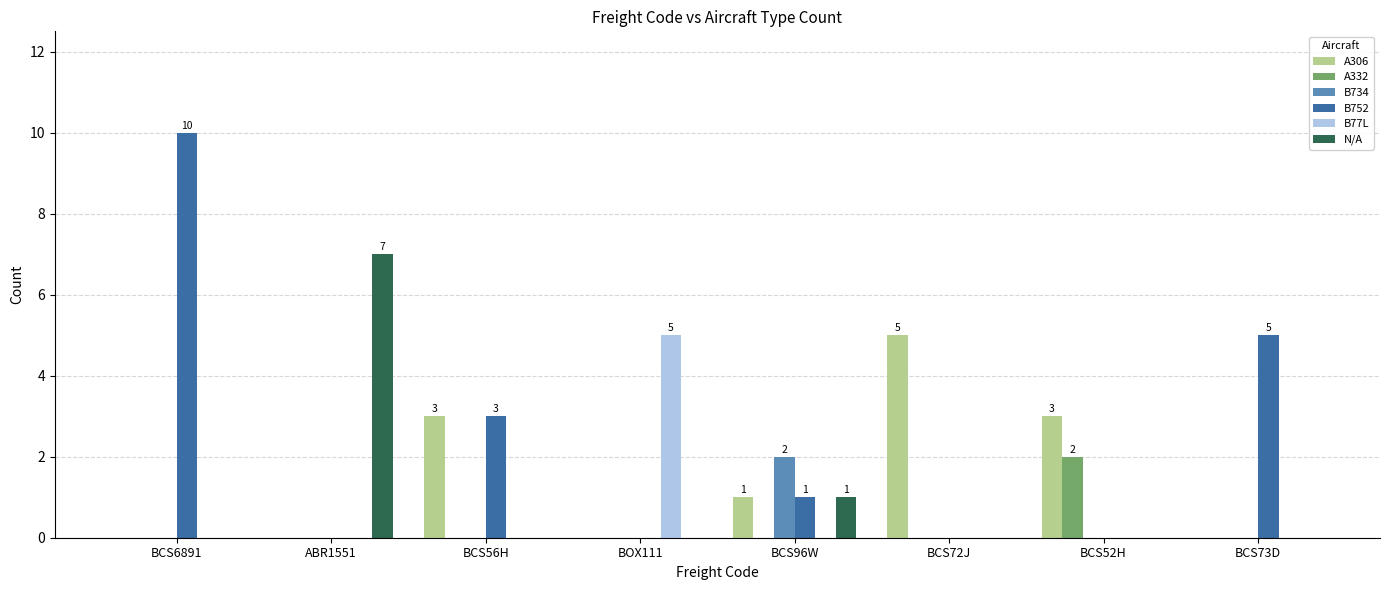

What is the total value across all series at BCS6891?

10